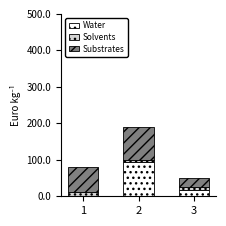

Which series has the largest total across all categories?

Substrates